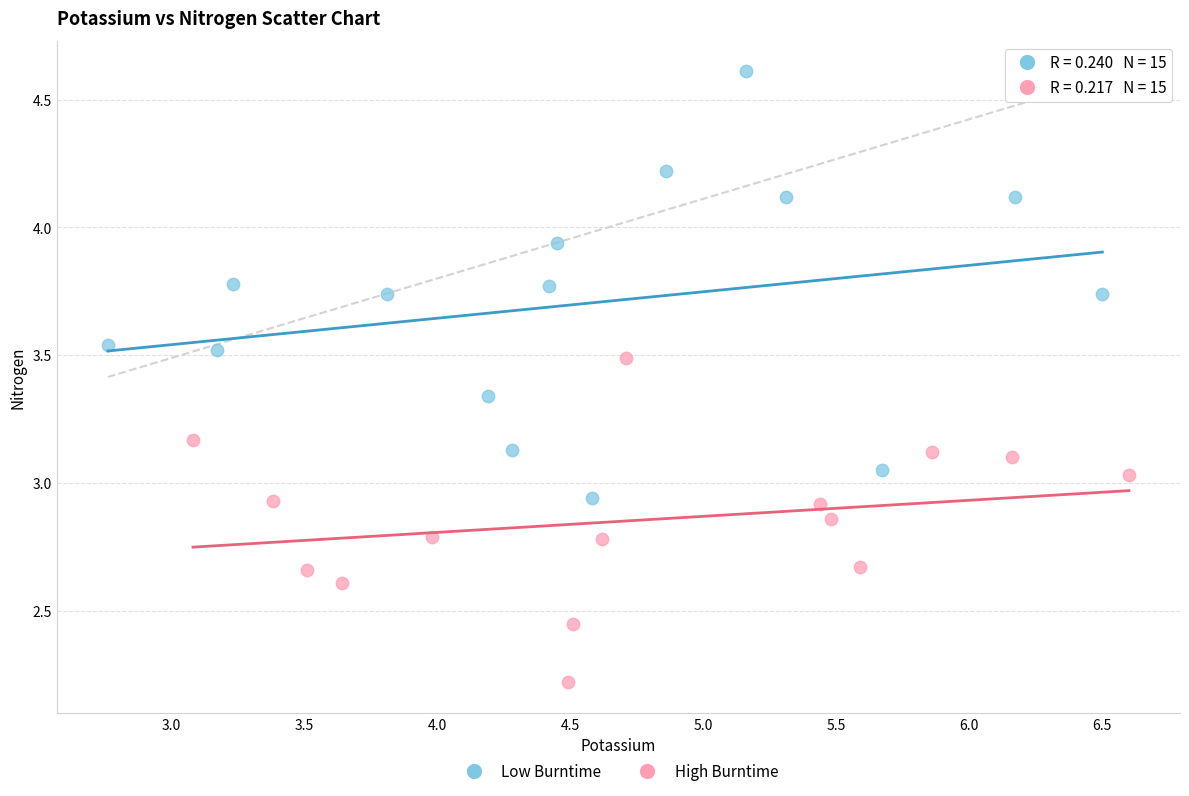

Which series has the widest spread of Y values?

Low Burntime